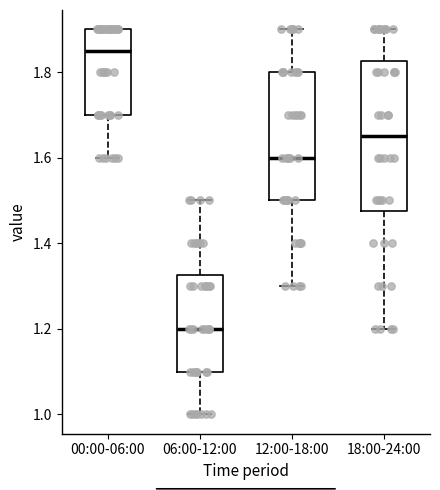

Reading left to right, transcribe this box plot: for each box, give where its median line is, the range the box spans, and where its two whiskers end, as read against the y-axis. The values are not printed on the chart, so give them approximately, as read against the axis.

00:00-06:00: median 1.86, box 1.70 to 1.90, whiskers 1.60 to 1.90
06:00-12:00: median 1.20, box 1.10 to 1.32, whiskers 1.00 to 1.50
12:00-18:00: median 1.60, box 1.50 to 1.80, whiskers 1.30 to 1.90
18:00-24:00: median 1.66, box 1.48 to 1.82, whiskers 1.20 to 1.90